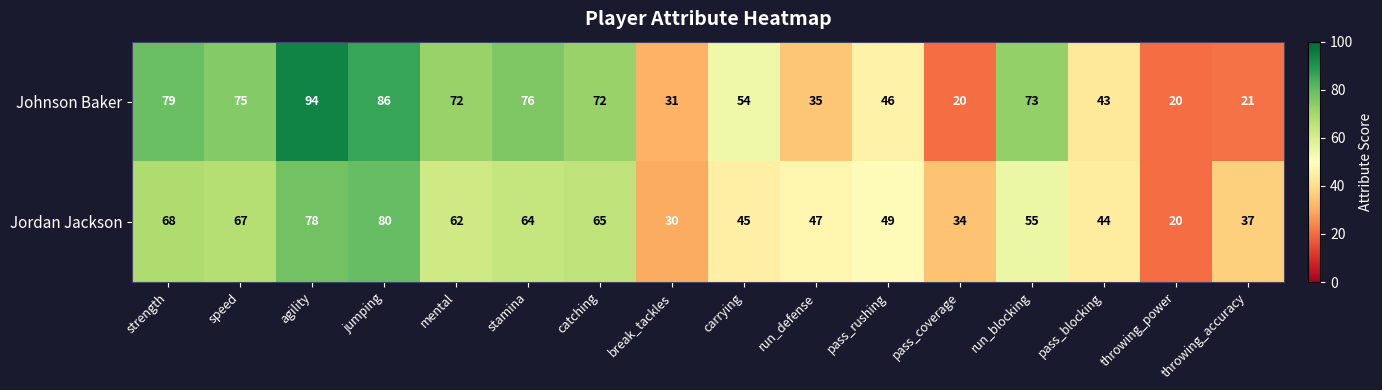

What is the difference between the maximum and minimum values in the Johnson Baker series?

74